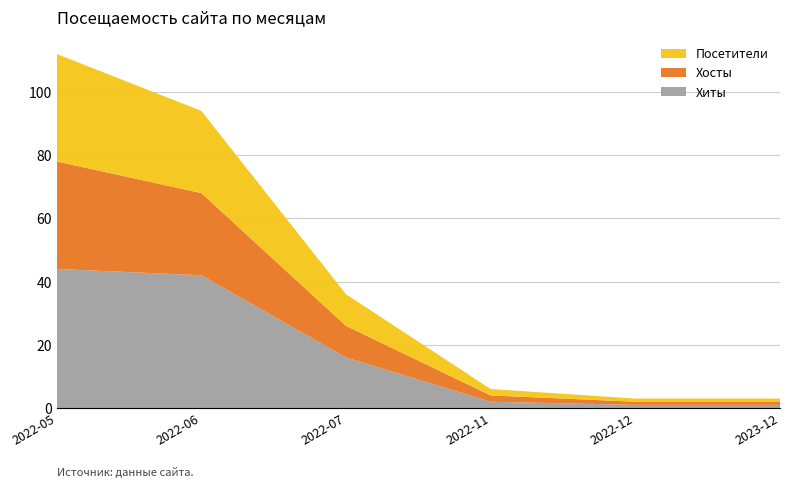

Reading right to left, transcribe all the data shown in this chart.

Хиты: 1	1	2	16	42	44
Хосты: 1	1	2	10	26	34
Посетители: 1	1	2	10	26	34